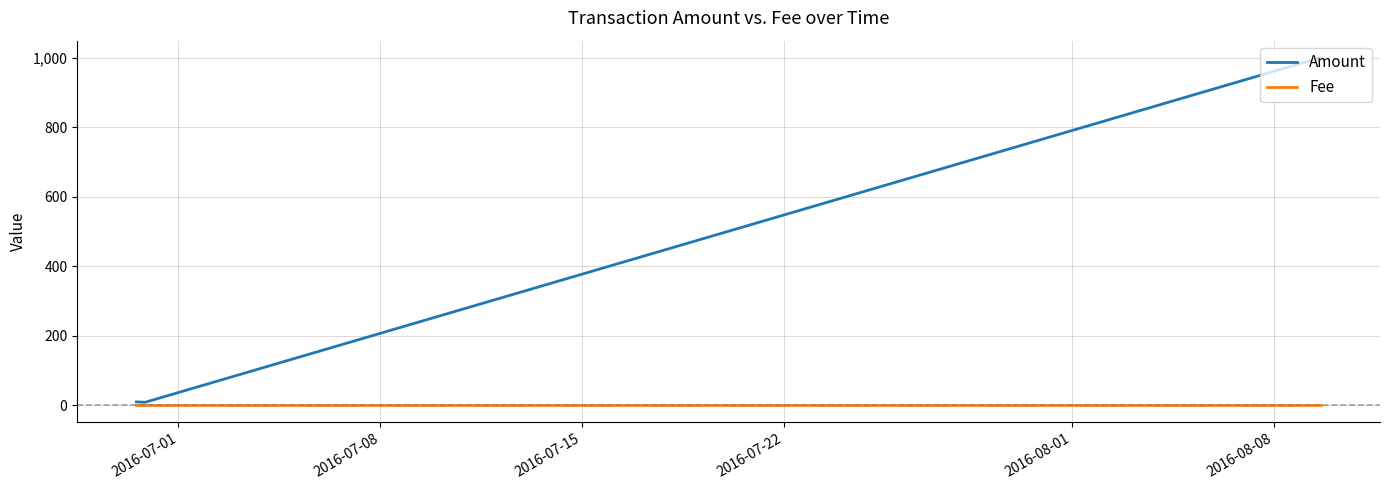

List the series in order of their peak value, lowest first.

Fee, Amount